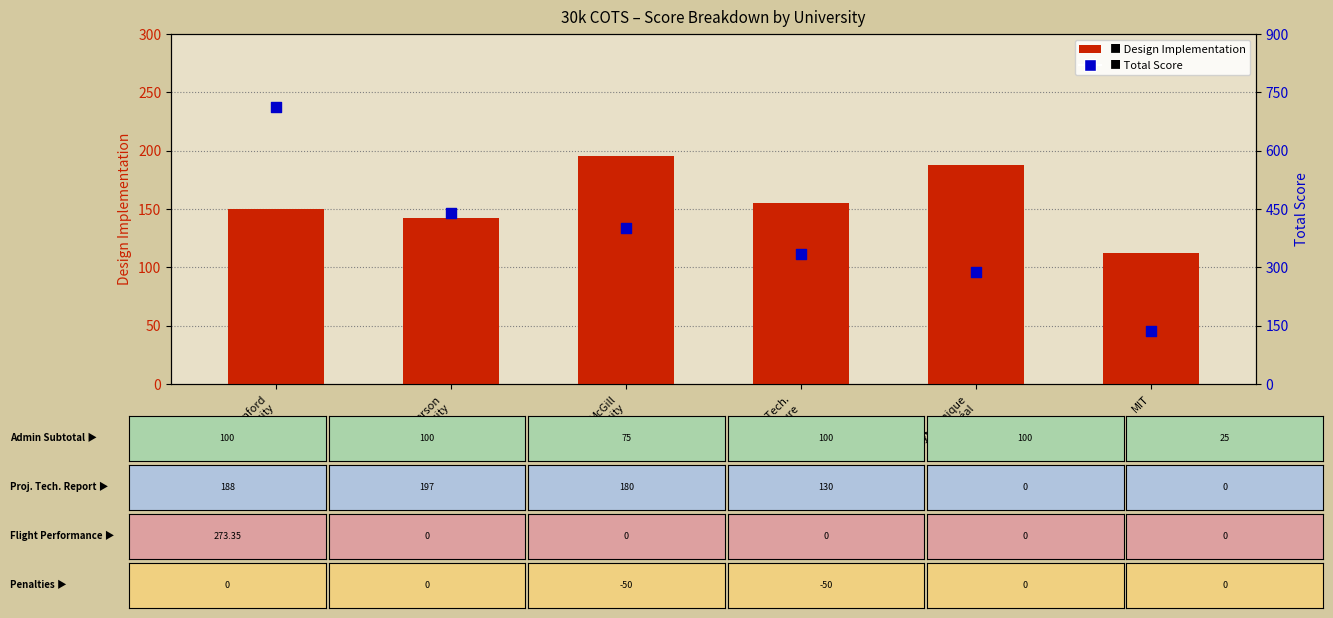

At how many categories does at least one series exceed 206?

5